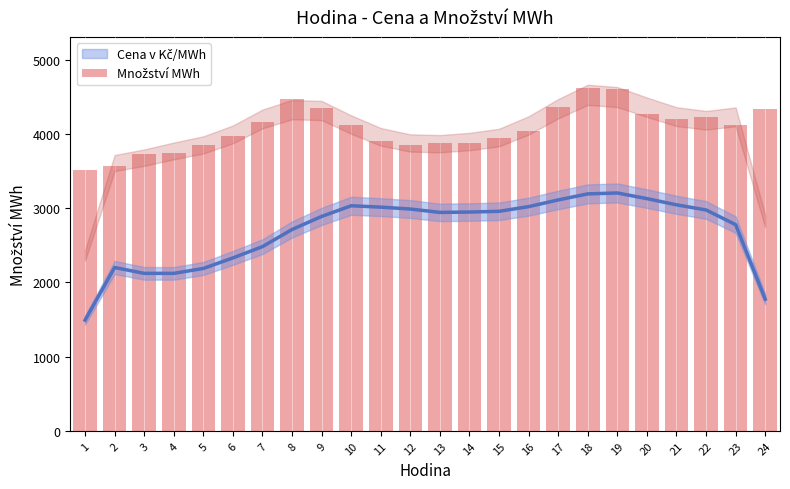

List the labels in order of value, largest first.

18, 19, 8, 17, 9, 24, 20, 22, 21, 7, 10, 23, 16, 6, 15, 11, 13, 14, 12, 5, 4, 3, 2, 1